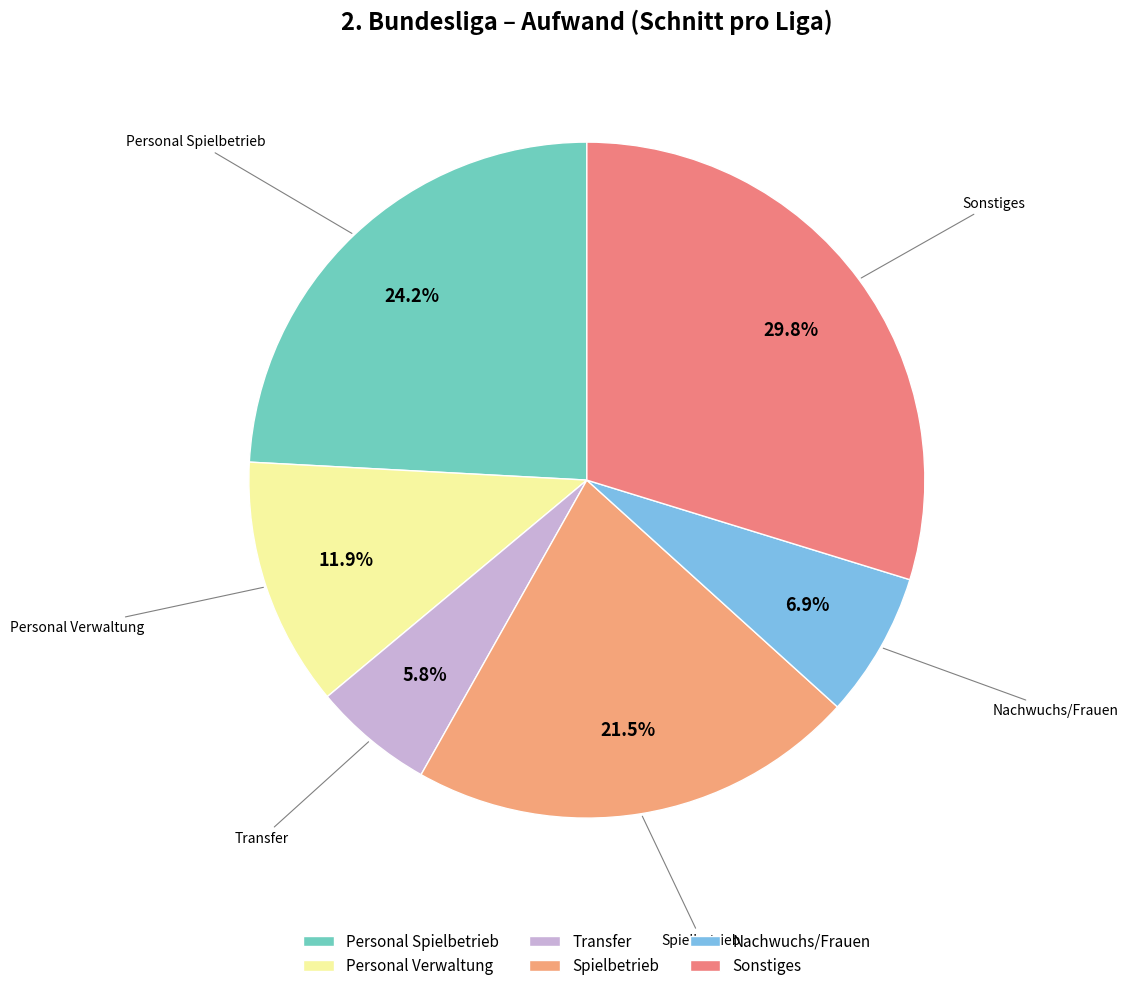

Count the number of slices in the pie.

6